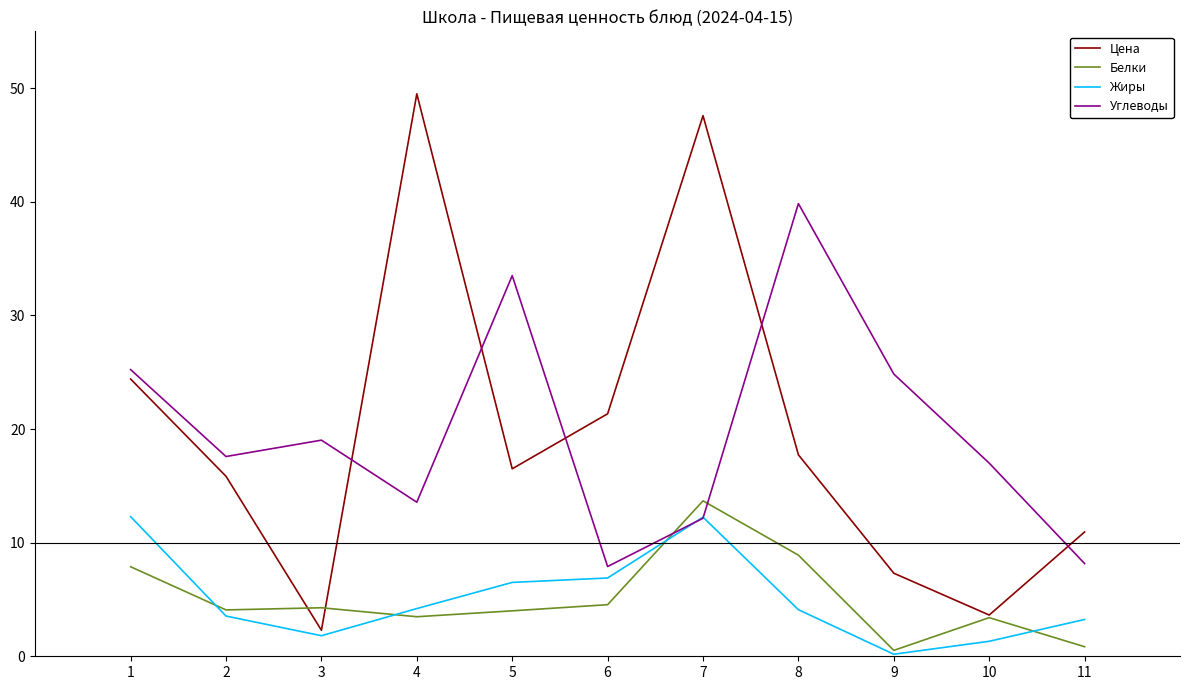

Which category has the highest value across all series?

4